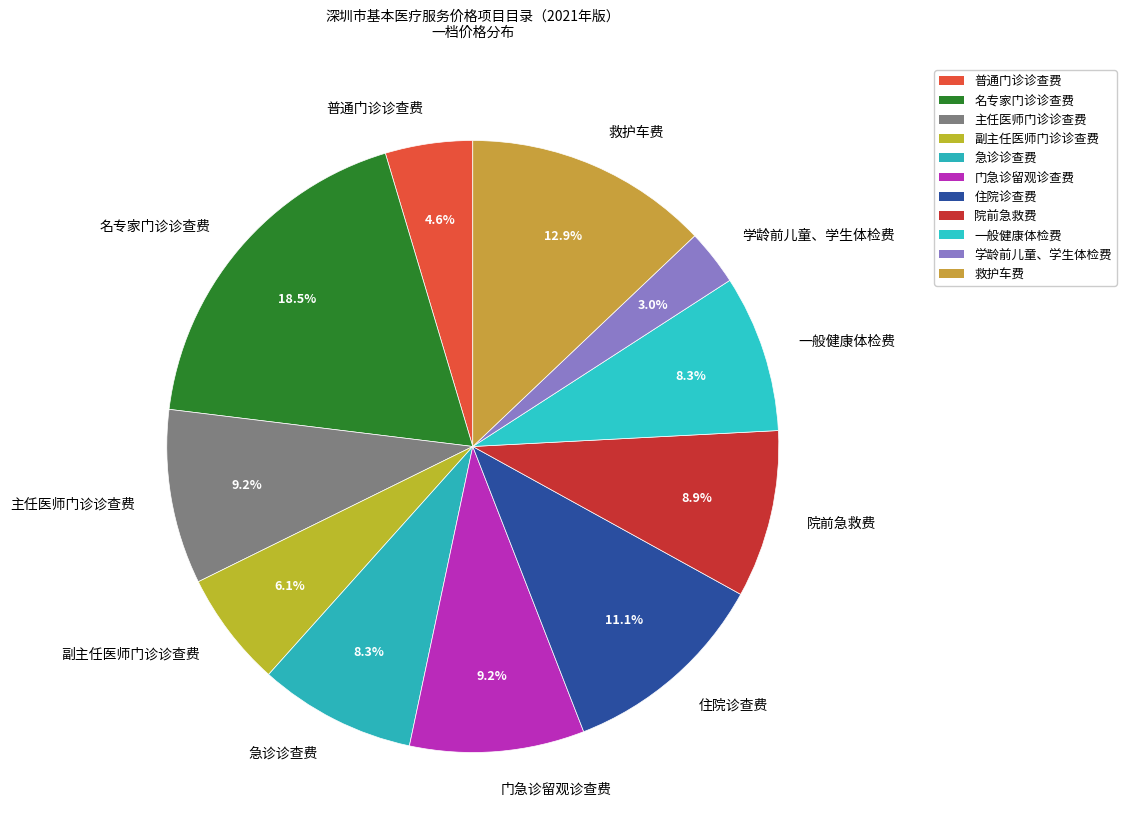

Is it true that 院前急救费 is 9% of the pie?

True